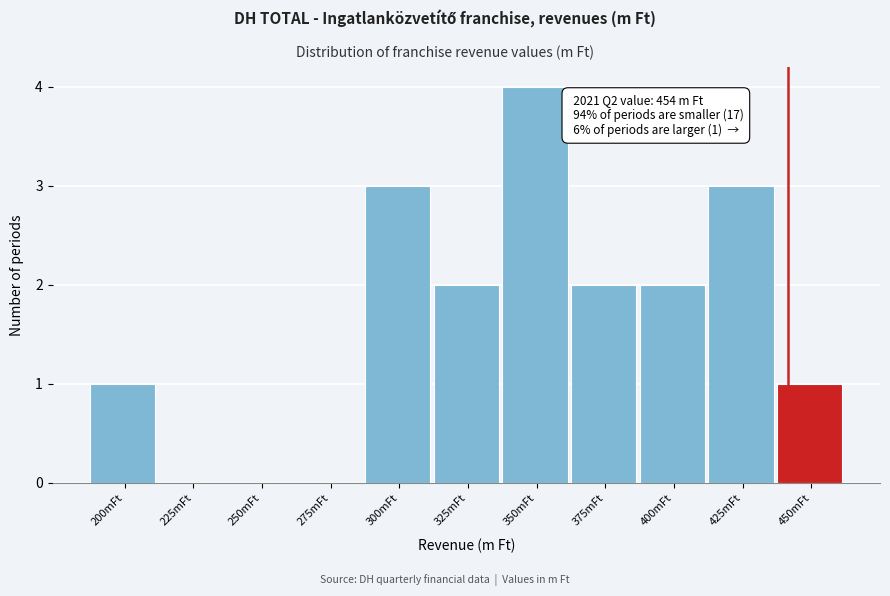

Reading left to right, what are all the values shown in this chart?

200mFt=1	225mFt=0	250mFt=0	275mFt=0	300mFt=3	325mFt=2	350mFt=4	375mFt=2	400mFt=2	425mFt=3	450mFt=1